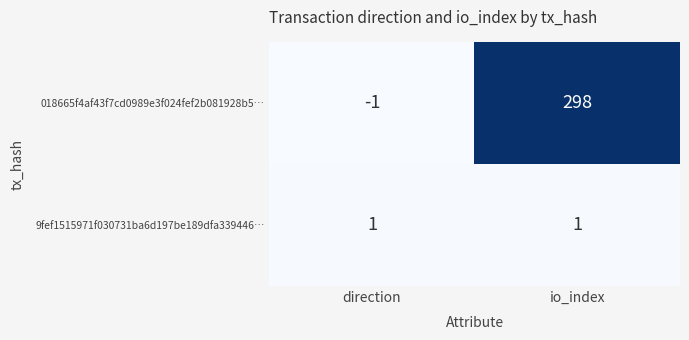

Which label corresponds to the largest value in the chart?

io_index